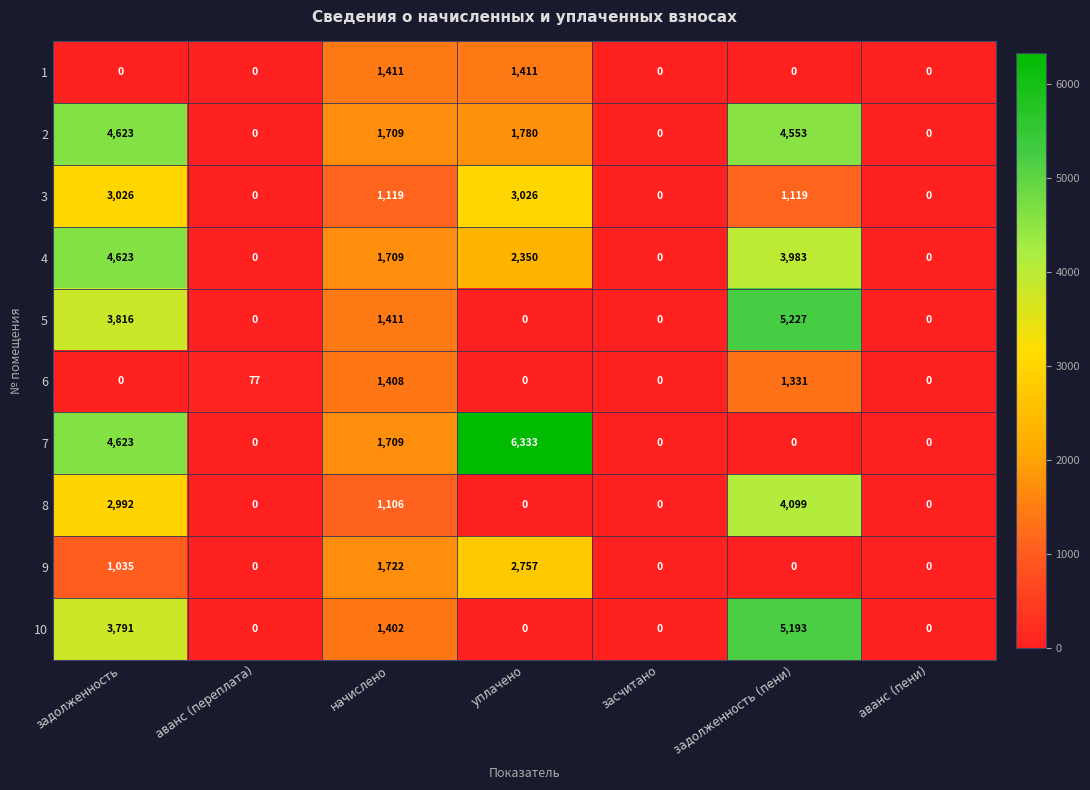

Is it true that 7 equals 10111 at уплачено?

False